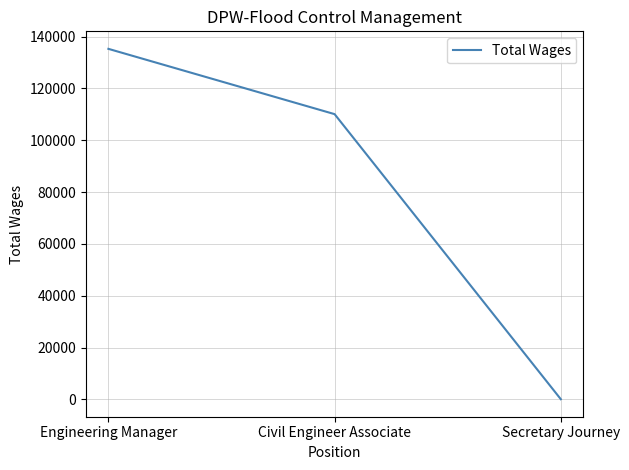

Rank the categories by value from lowest to highest.

Secretary Journey, Civil Engineer Associate, Engineering Manager